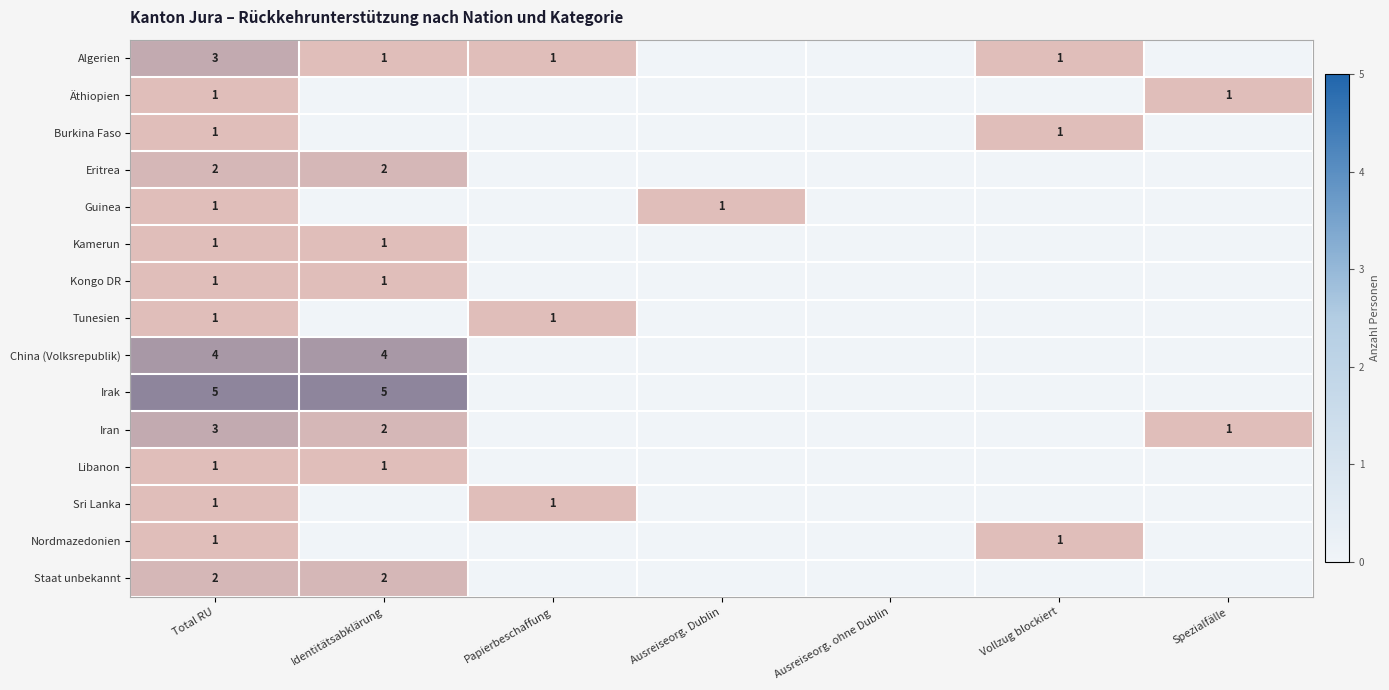

What is the total value across all series at Total RU?

28